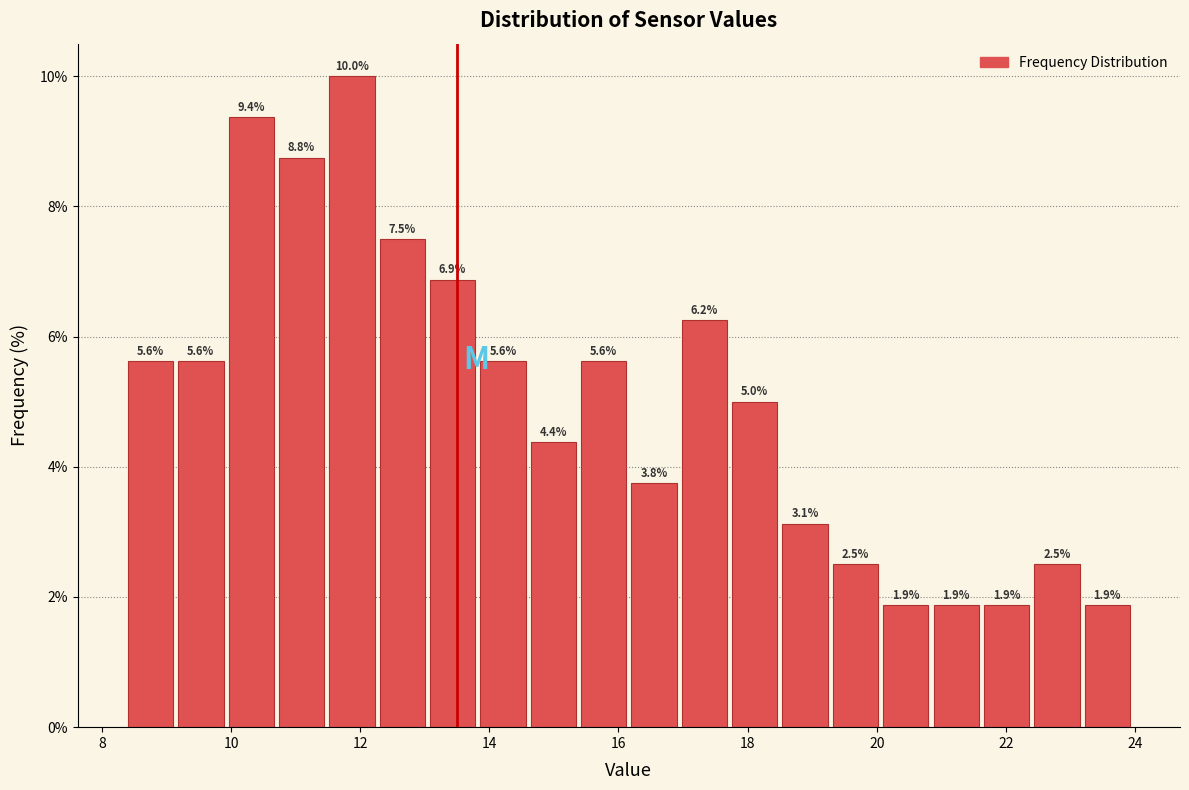

Read against the x-axis, roughly where is the centre of the tallest bar?

11.8